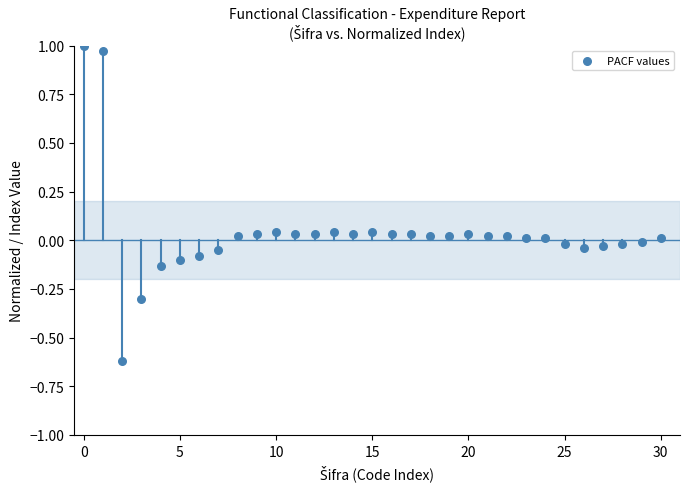

What is the range of Y values (max minus min)?

1.6